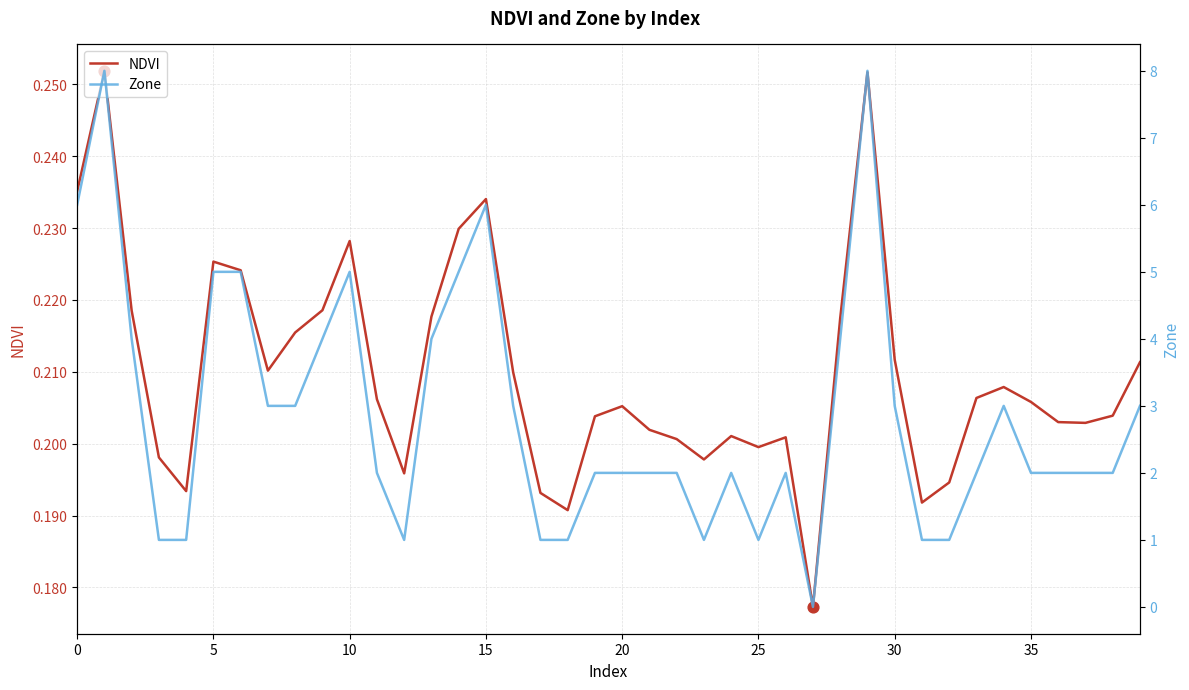

Is it true that NDVI equals 0.4 at 10?

False